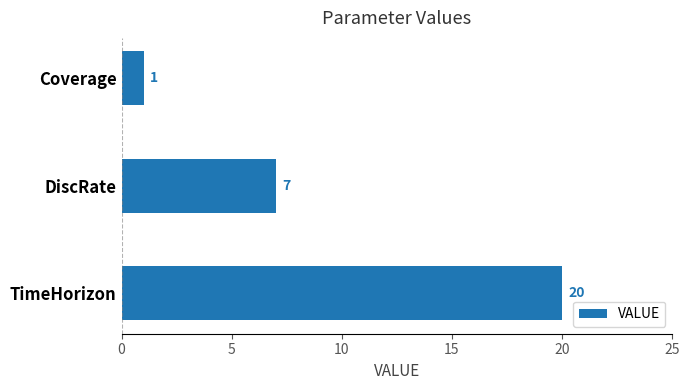

The chart shows a value of 4 at DiscRate. True or false?

False